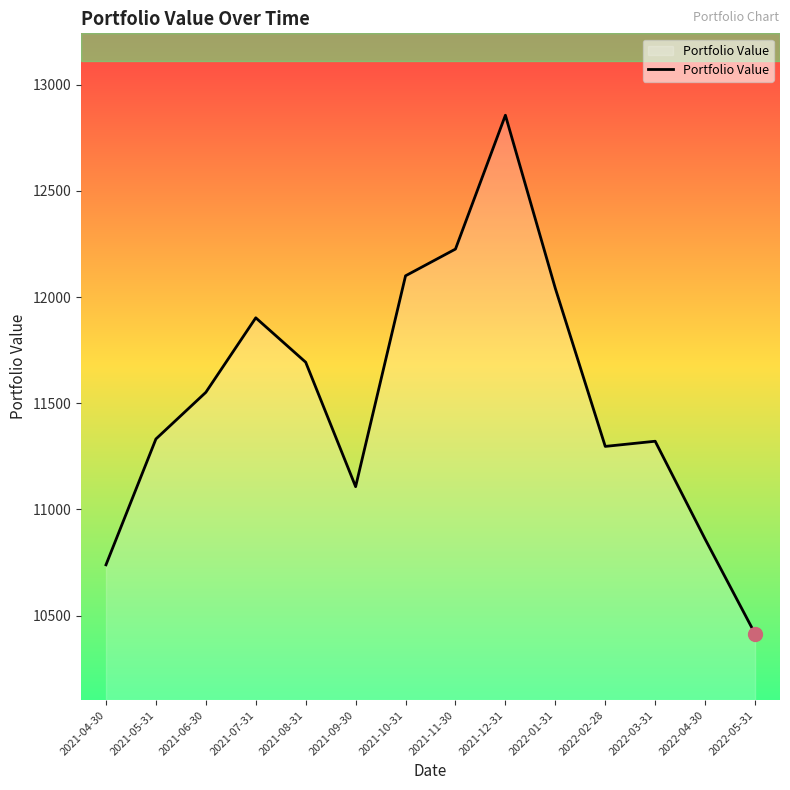

What position from the left is 2022-02-28?

11